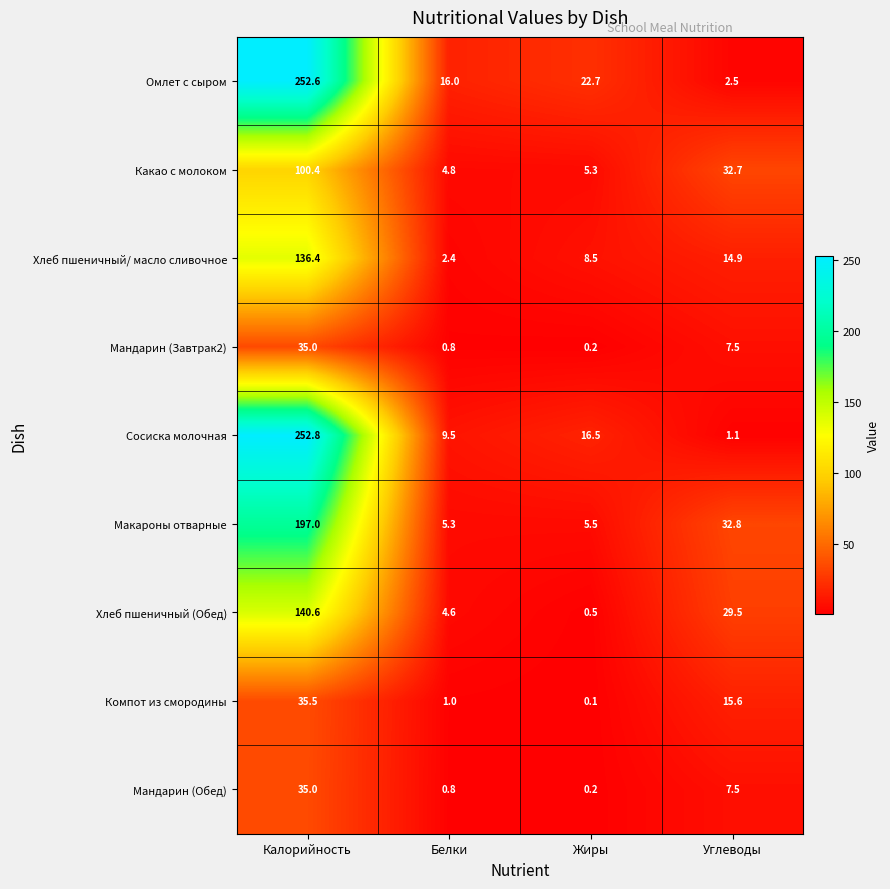

What is the highest value of the Мандарин (Завтрак2) series?

35.0